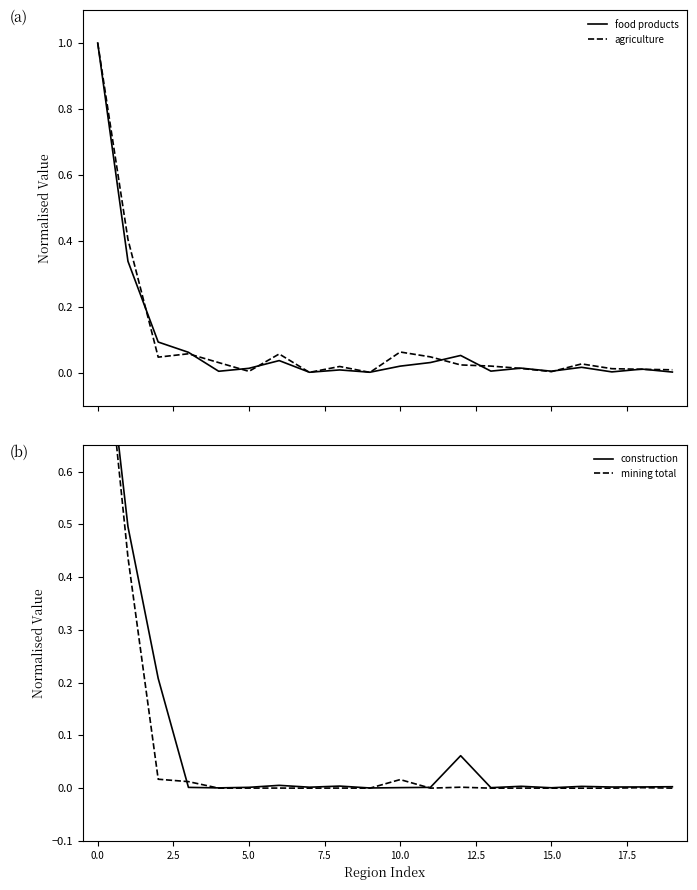

How many interior local peaks does the mining total series have?

6